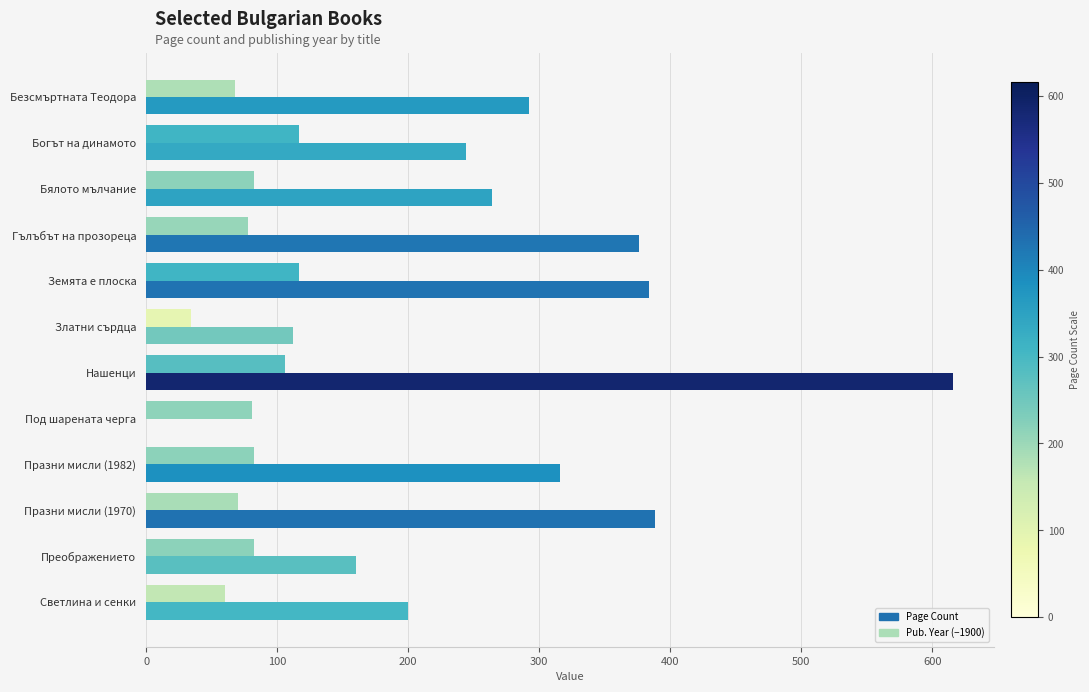

Which category has the highest value across all series?

Нашенци